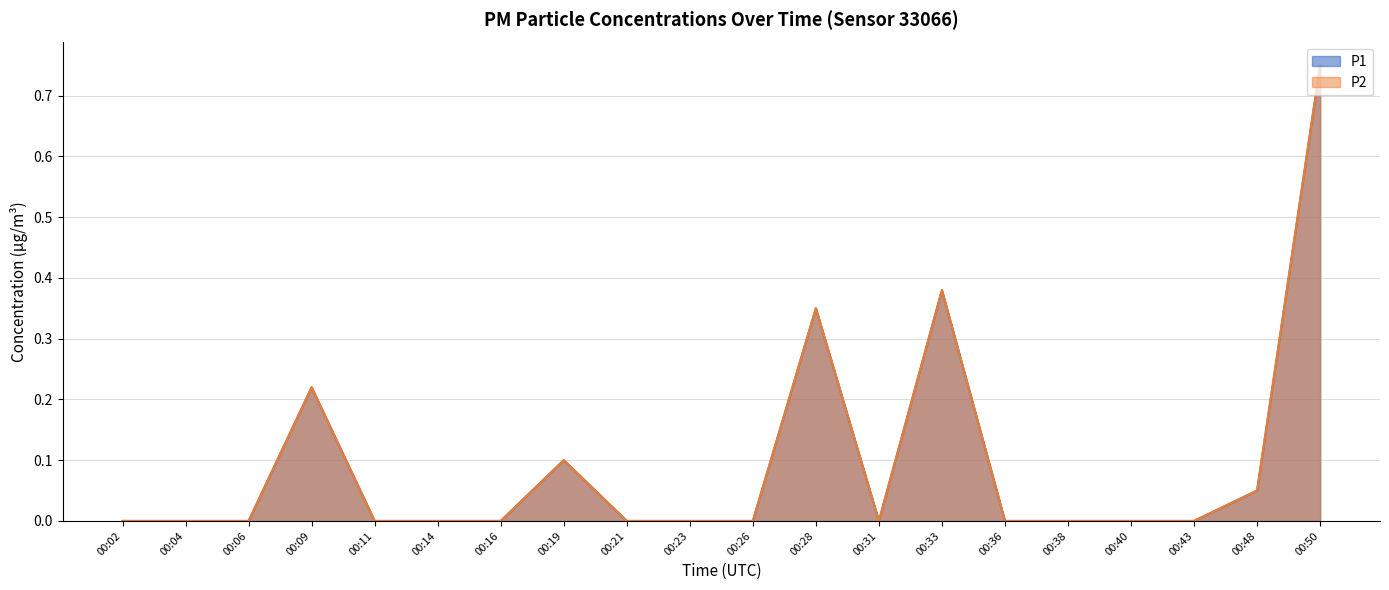

True or false: P1 and P2 cross at least once.

False